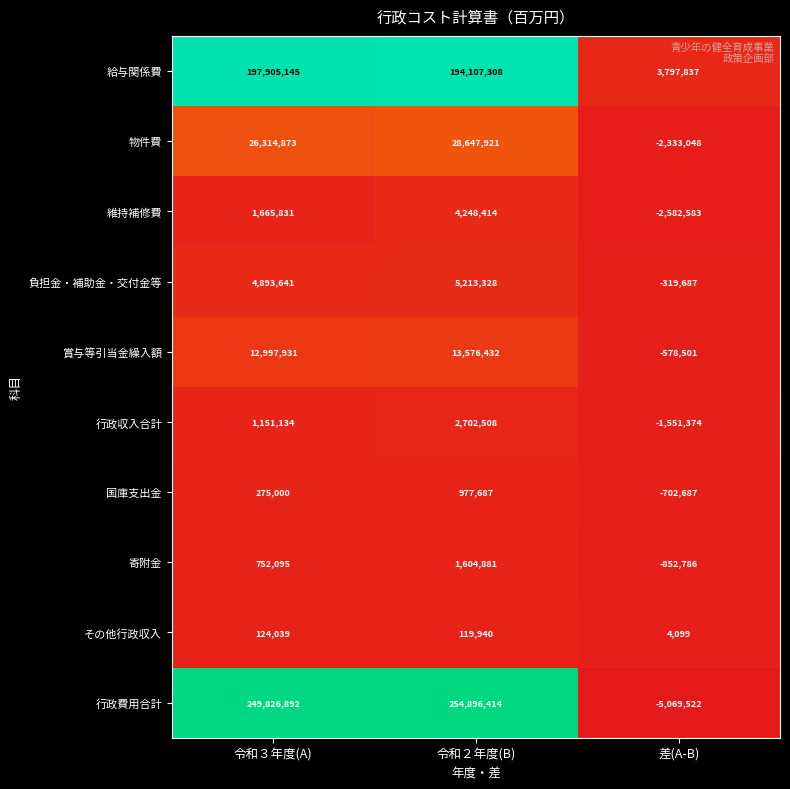

Reading left to right, what are all the values shown in this chart?

給与関係費: 令和３年度(A)=197905145	令和２年度(B)=194107308	差(A-B)=3797837
物件費: 令和３年度(A)=26314873	令和２年度(B)=28647921	差(A-B)=-2333048
維持補修費: 令和３年度(A)=1665831	令和２年度(B)=4248414	差(A-B)=-2582583
負担金・補助金・交付金等: 令和３年度(A)=4893641	令和２年度(B)=5213328	差(A-B)=-319687
賞与等引当金繰入額: 令和３年度(A)=12997931	令和２年度(B)=13576432	差(A-B)=-578501
行政収入合計: 令和３年度(A)=1151134	令和２年度(B)=2702508	差(A-B)=-1551374
国庫支出金: 令和３年度(A)=275000	令和２年度(B)=977687	差(A-B)=-702687
寄附金: 令和３年度(A)=752095	令和２年度(B)=1604881	差(A-B)=-852786
その他行政収入: 令和３年度(A)=124039	令和２年度(B)=119940	差(A-B)=4099
行政費用合計: 令和３年度(A)=249826892	令和２年度(B)=254896414	差(A-B)=-5069522